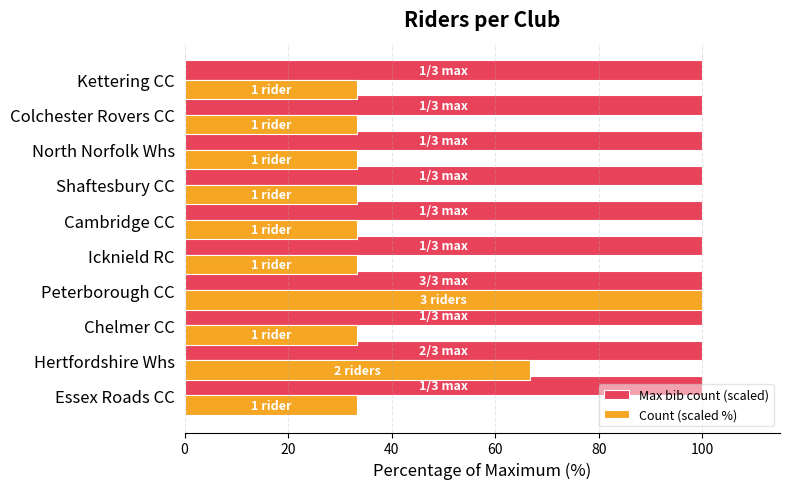

At which category is the sum across all series the highest?

Peterborough CC